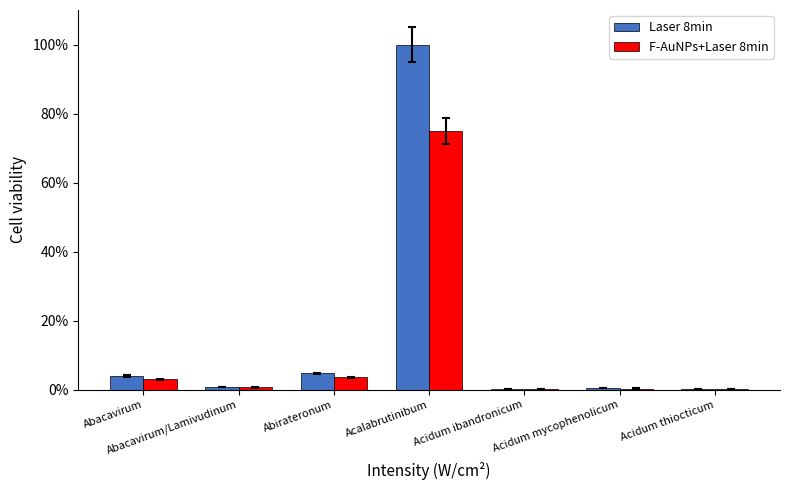

True or false: Laser 8min has a value of 100.0 at Acalabrutinibum.

True